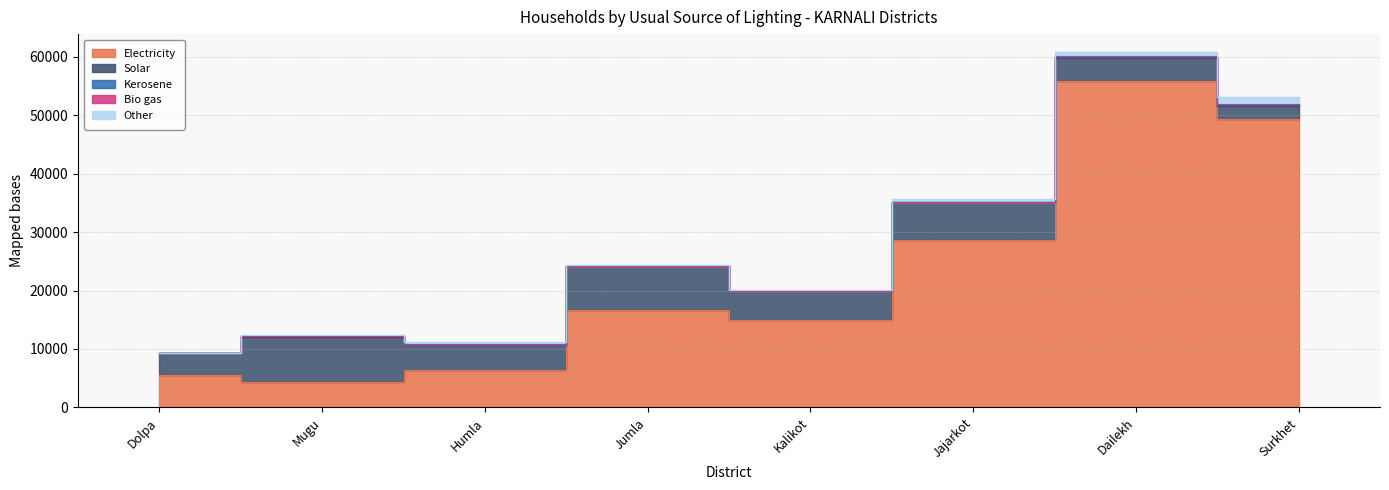

Reading left to right, list all the values displayed in this chart.

Electricity: Dolpa=5502	Mugu=4293	Humla=6342	Jumla=16693	Kalikot=14877	Jajarkot=28674	Dailekh=55942	Surkhet=49353
Solar: Dolpa=3789	Mugu=7817	Humla=4368	Jumla=7525	Kalikot=4998	Jajarkot=6420	Dailekh=3917	Surkhet=2219
Kerosene: Dolpa=45	Mugu=101	Humla=23	Jumla=31	Kalikot=43	Jajarkot=82	Dailekh=187	Surkhet=268
Bio gas: Dolpa=3	Mugu=3	Humla=83	Jumla=6	Kalikot=12	Jajarkot=45	Dailekh=89	Surkhet=156
Other: Dolpa=41	Mugu=216	Humla=388	Jumla=167	Kalikot=212	Jajarkot=389	Dailekh=712	Surkhet=1089